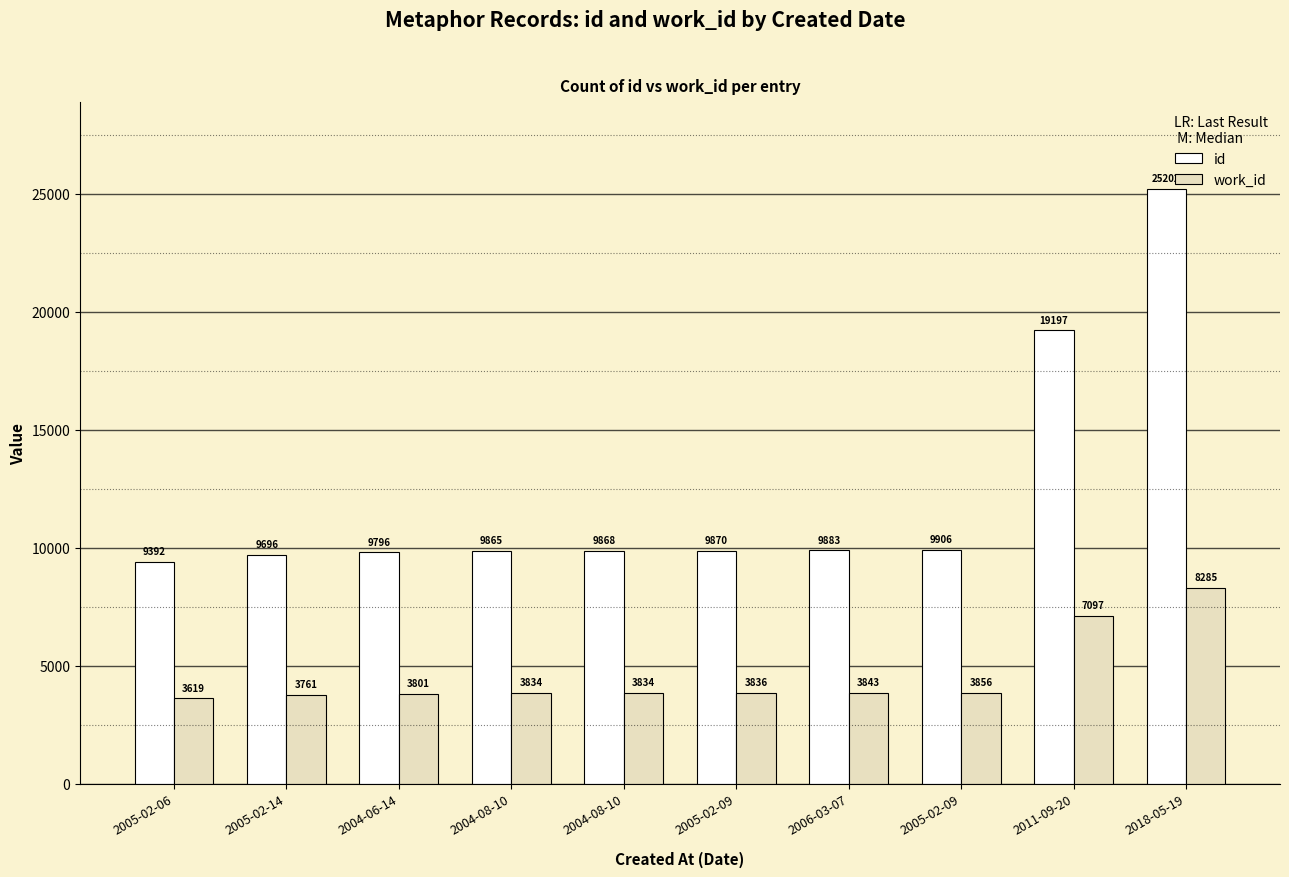

Which series has the largest total across all categories?

id